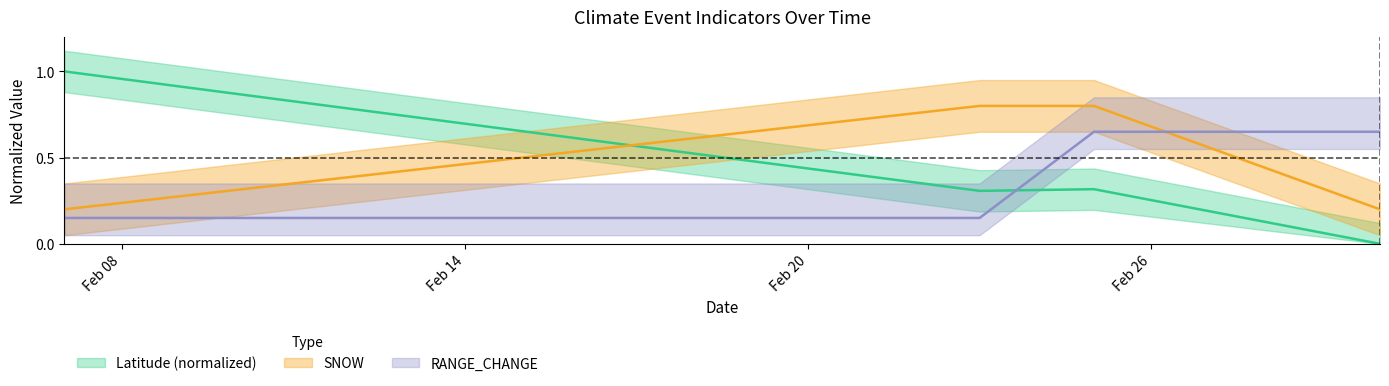

Read the Latitude value at 2022-02-07.

1.0